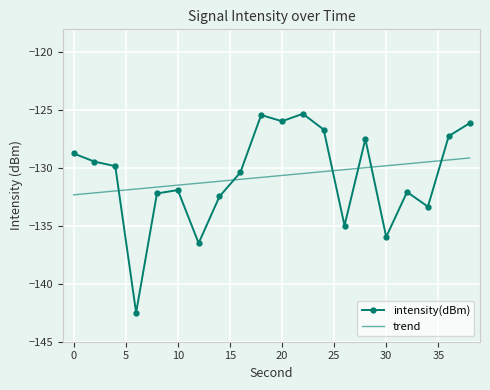

List the series in order of their peak value, lowest first.

trend, intensity(dBm)